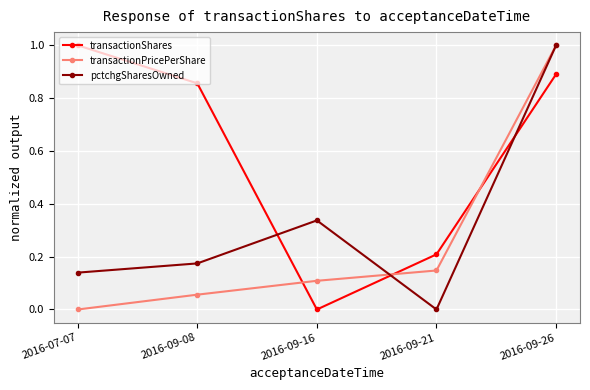

True or false: transactionPricePerShare has a value of 0.2 at 2016-09-21.

False